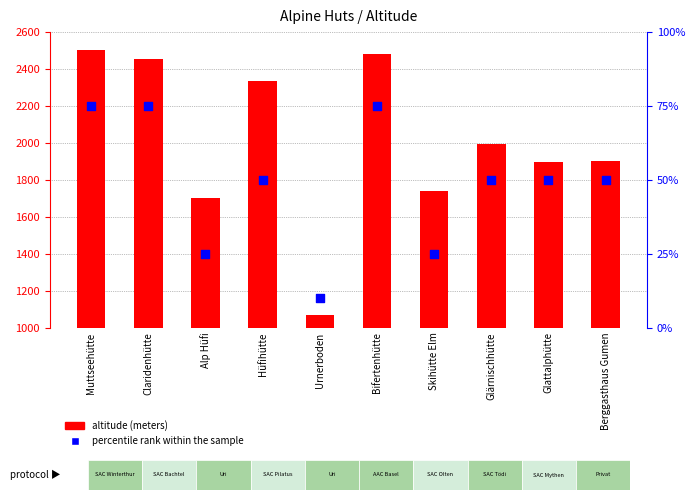

What is the total value across all series at Claridenhütte?

2528